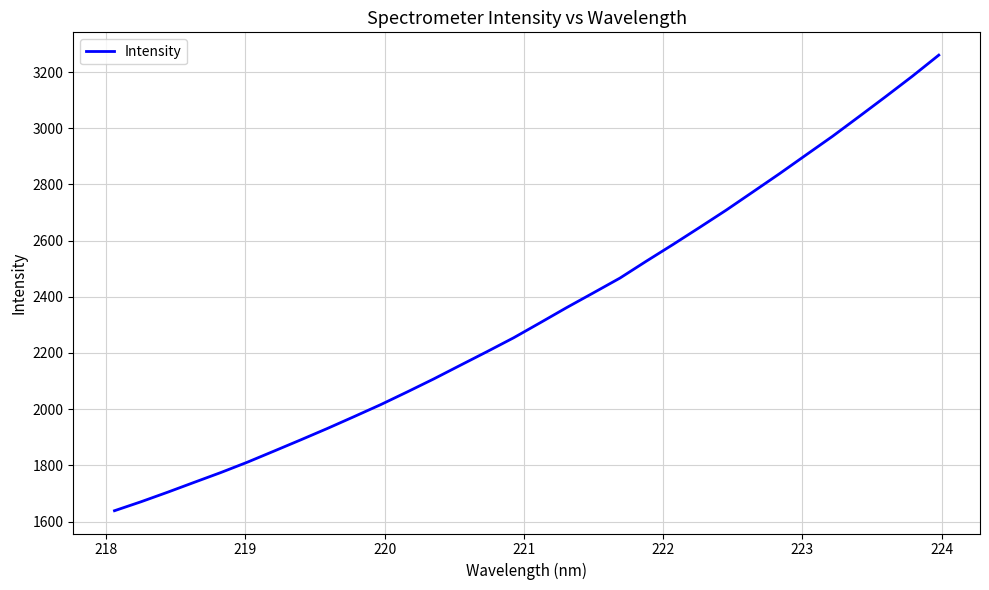

What is the smallest value displayed?

1638.5